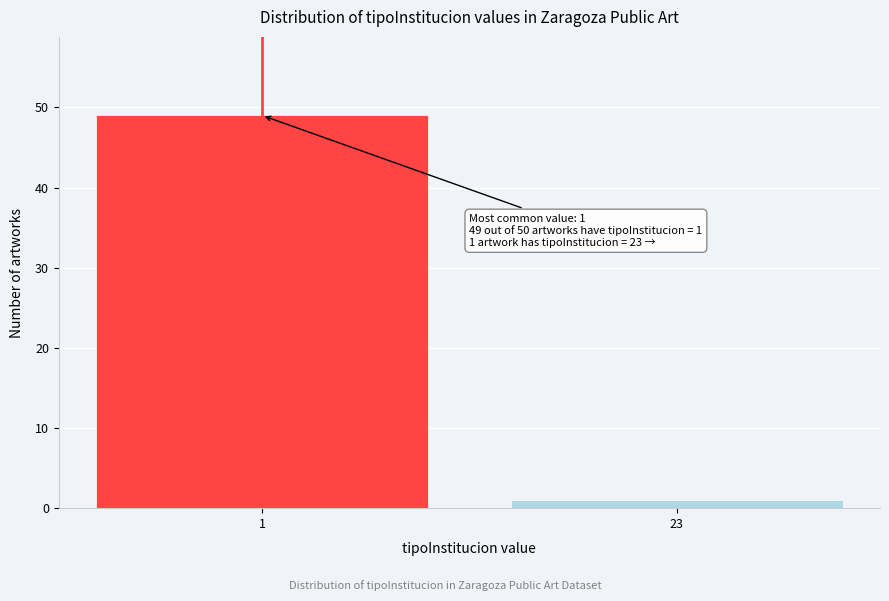

Reading right to left, extract all data points from this chart.

1	49